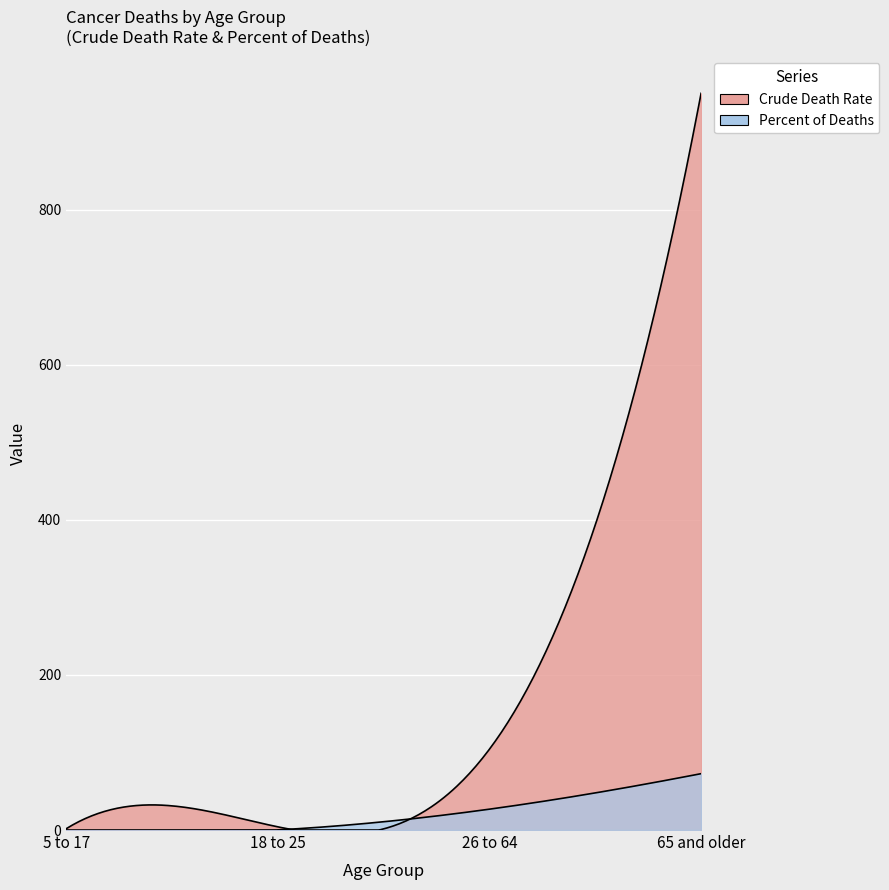

Count the number of data series in this chart.

2